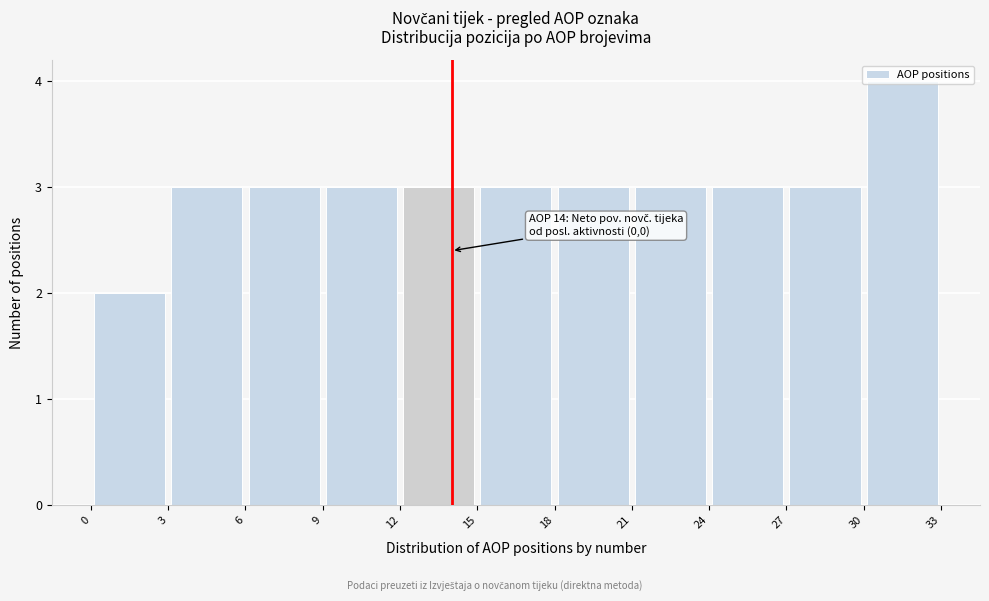

Over which range of the x-axis is the bar tallest?

30 to 33